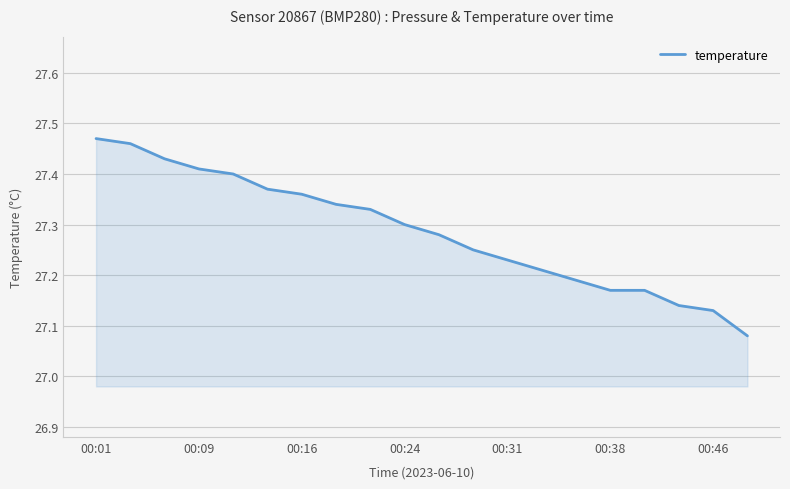

The chart shows a value of 47.6 at 00:16. True or false?

False